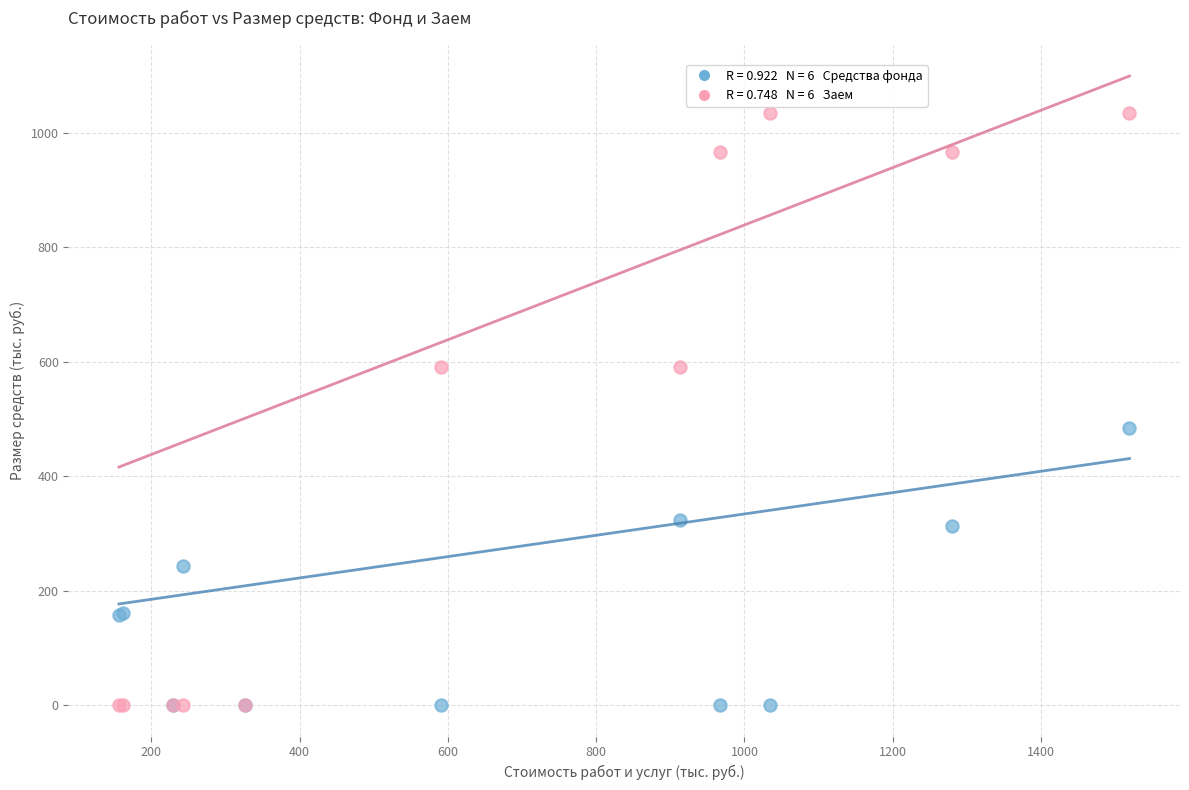

Across all series, what Y value is closest to 517?

484.6